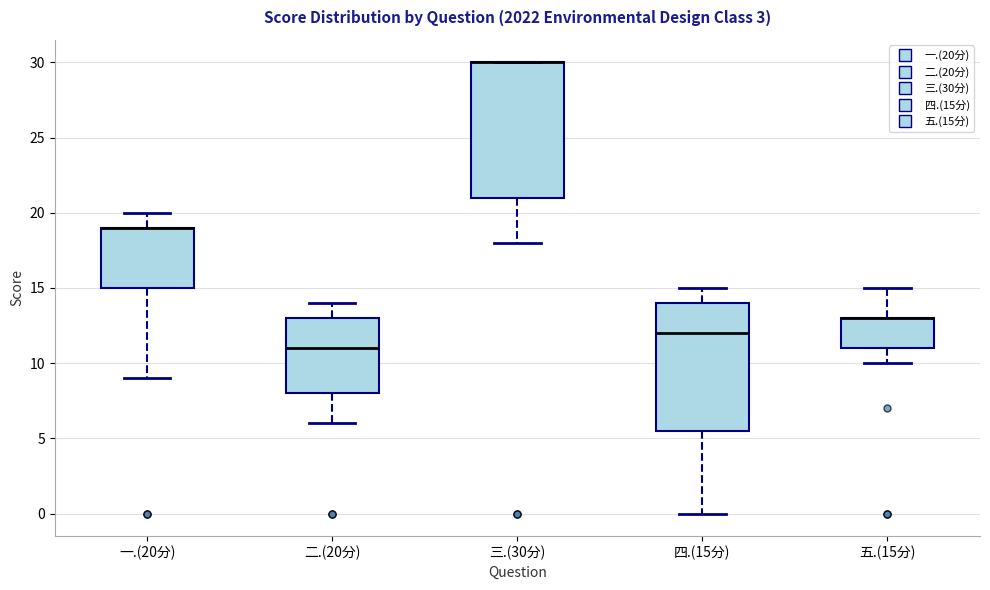

Reading left to right, transcribe this box plot: for each box, give where its median line is, the range the box spans, and where its two whiskers end, as read against the y-axis. The values are not printed on the chart, so give them approximately, as read against the axis.

一.(20分): median 19.0 (drawn on the box's upper edge), box 15.0 to 19.0, whiskers 9.0 to 20.0
二.(20分): median 11.0, box 8.0 to 13.0, whiskers 6.0 to 14.0
三.(30分): median 30.0 (drawn on the box's upper edge), box 21.0 to 30.0, whiskers 18.0 to 30.0
四.(15分): median 12.0, box 5.5 to 14.0, whiskers 0.0 to 15.0
五.(15分): median 13.0 (drawn on the box's upper edge), box 11.0 to 13.0, whiskers 10.0 to 15.0